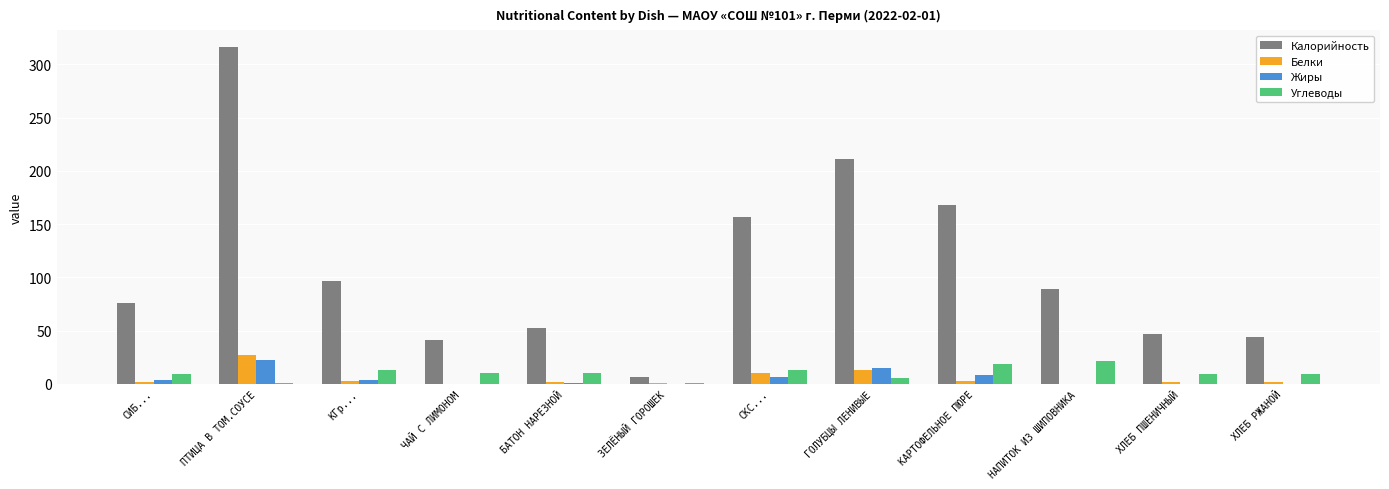

What is the sum of all Жиры values?

62.0